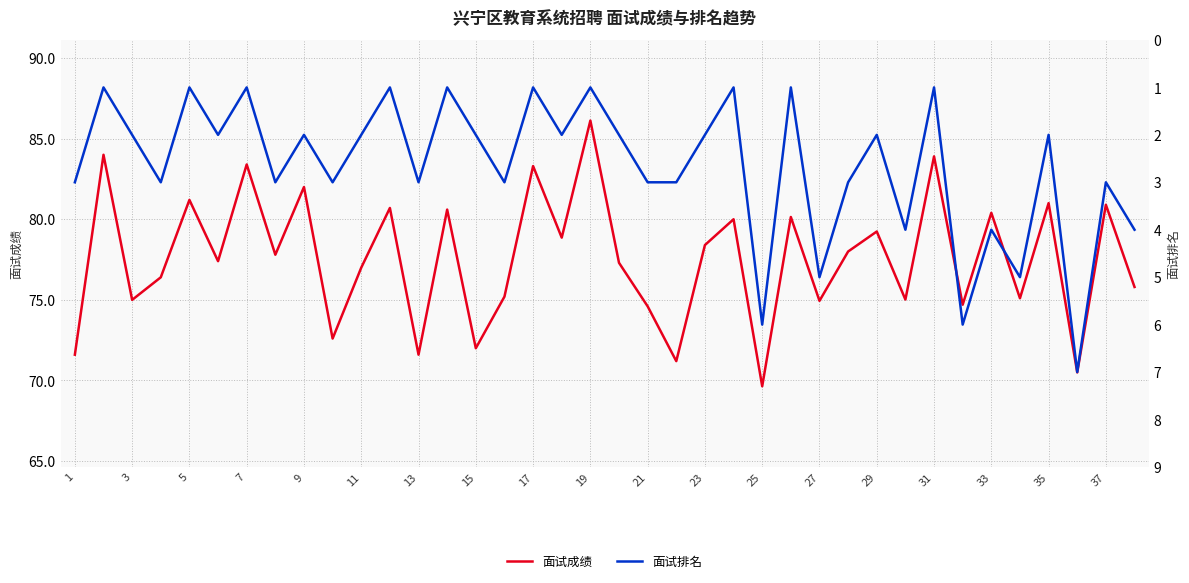

In 面试排名, how many points are lower than both neighbors (excluding endpoints)?

15